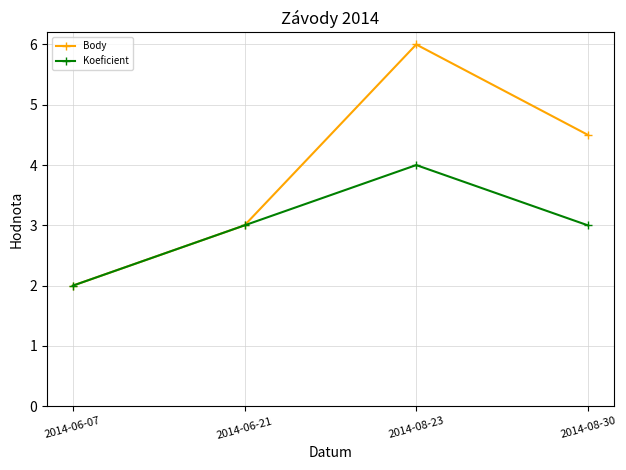

Rank the series by their average value, from highest to lowest.

Body, Koeficient